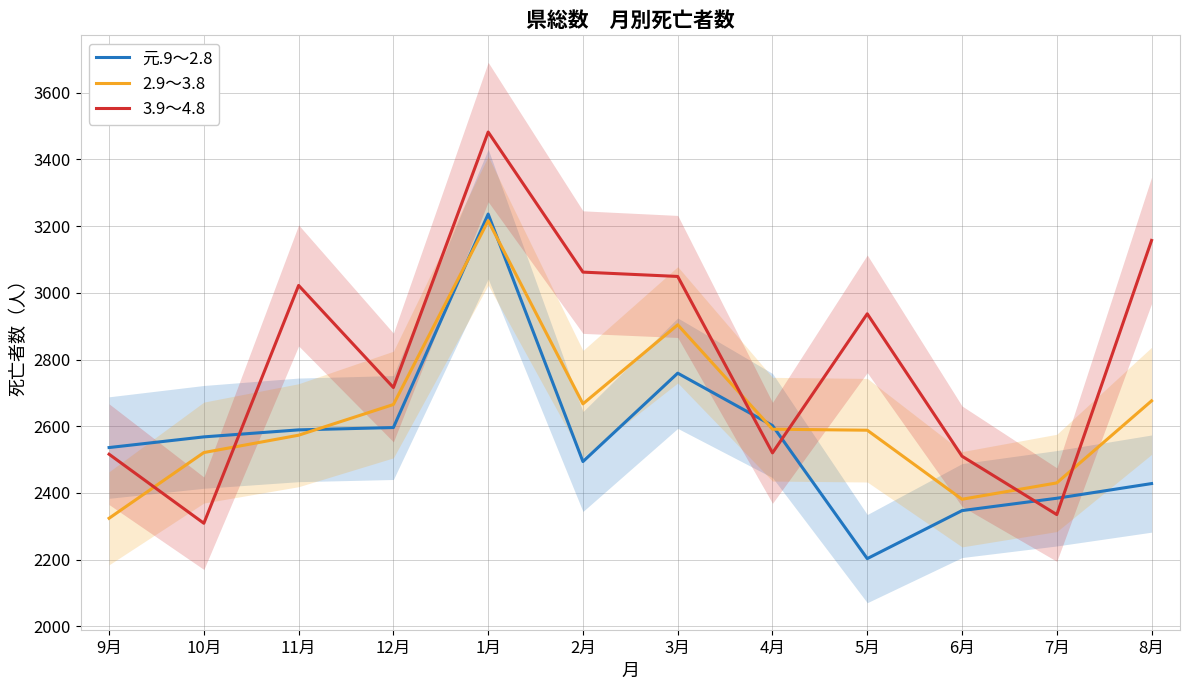

Which category has the lowest value in the 元.9～2.8 series?

5月